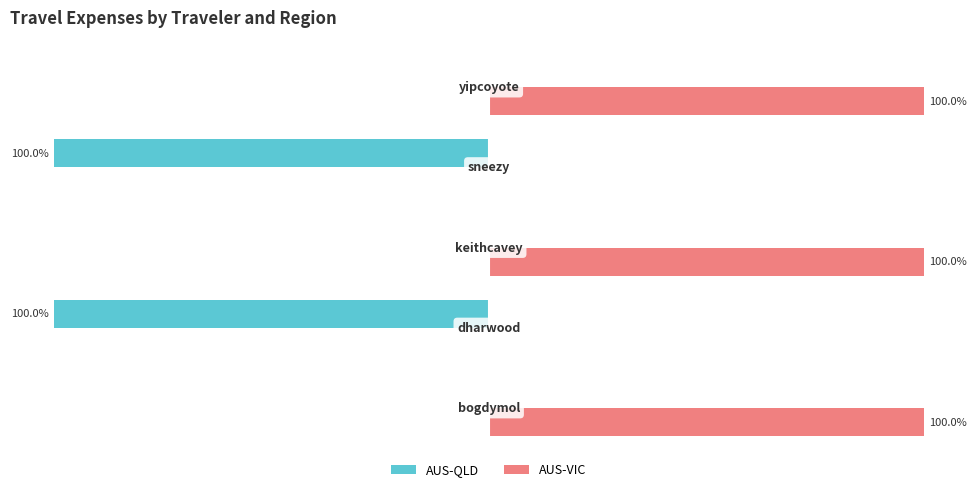

Which series has the largest total across all categories?

AUS-VIC